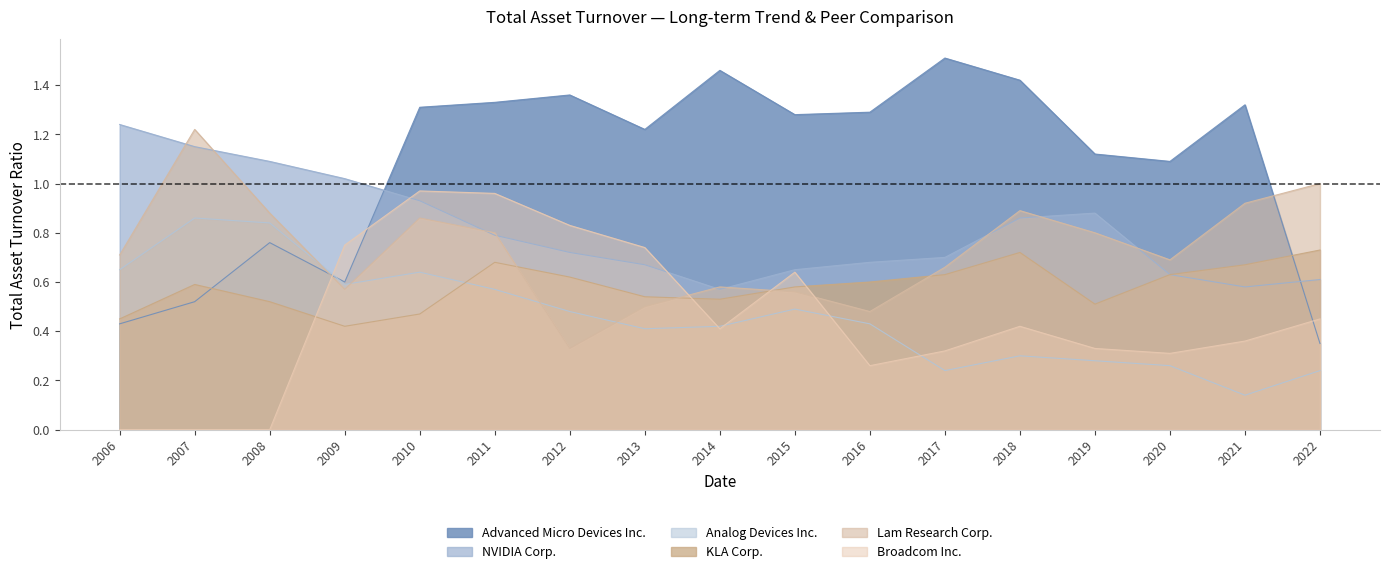

Where is the first local minimum for NVIDIA Corp.?

2014